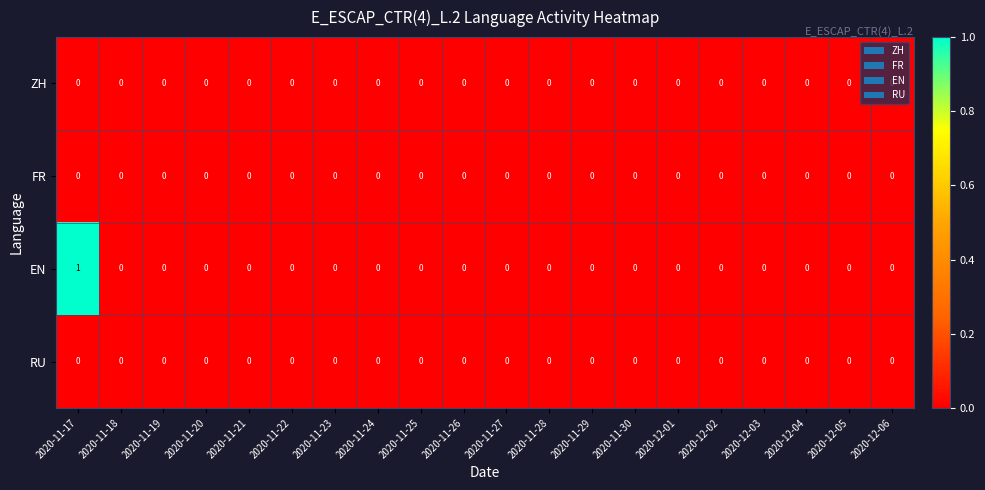

Which category has the highest value across all series?

2020-11-17